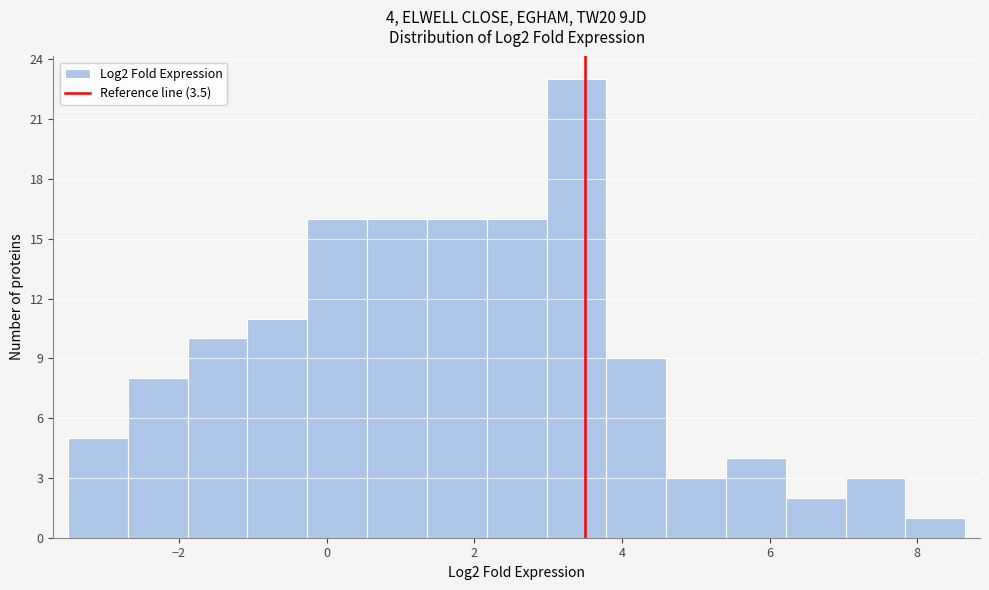

Which range on the x-axis has the tallest bar?

3.0 to 3.8